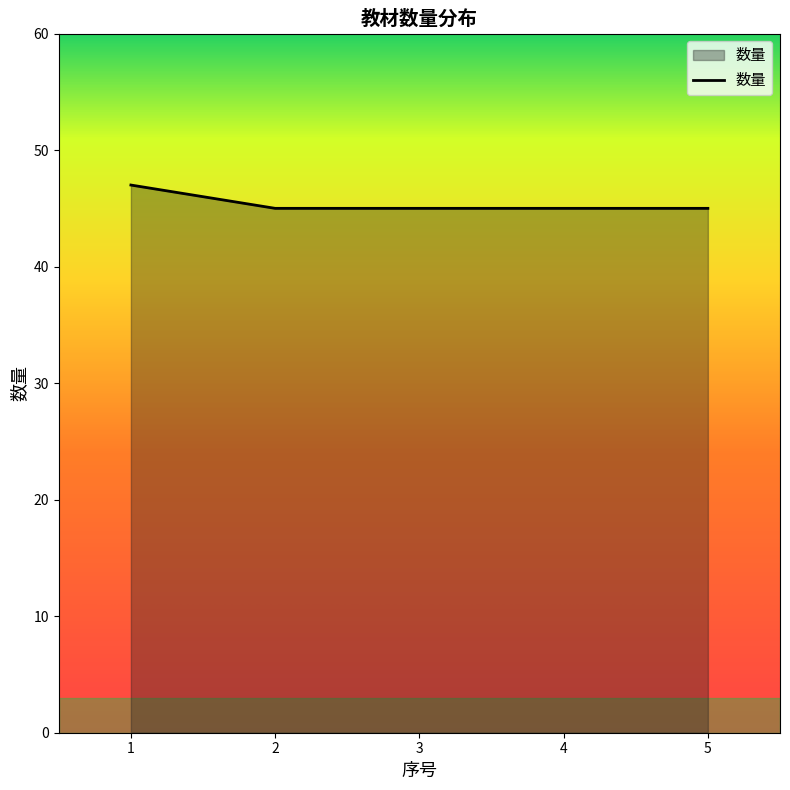

Is it true that the value at 4 is 69?

False